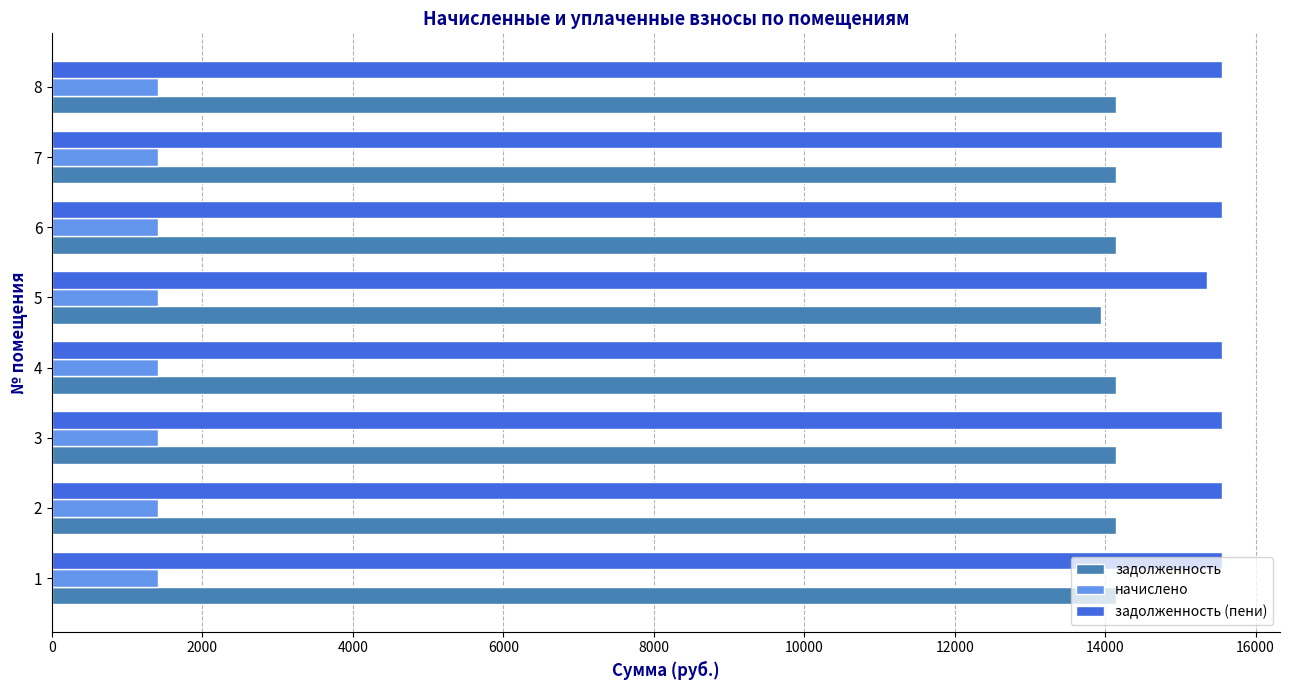

What is the spread (max minus min) of values at 2?

14143.7